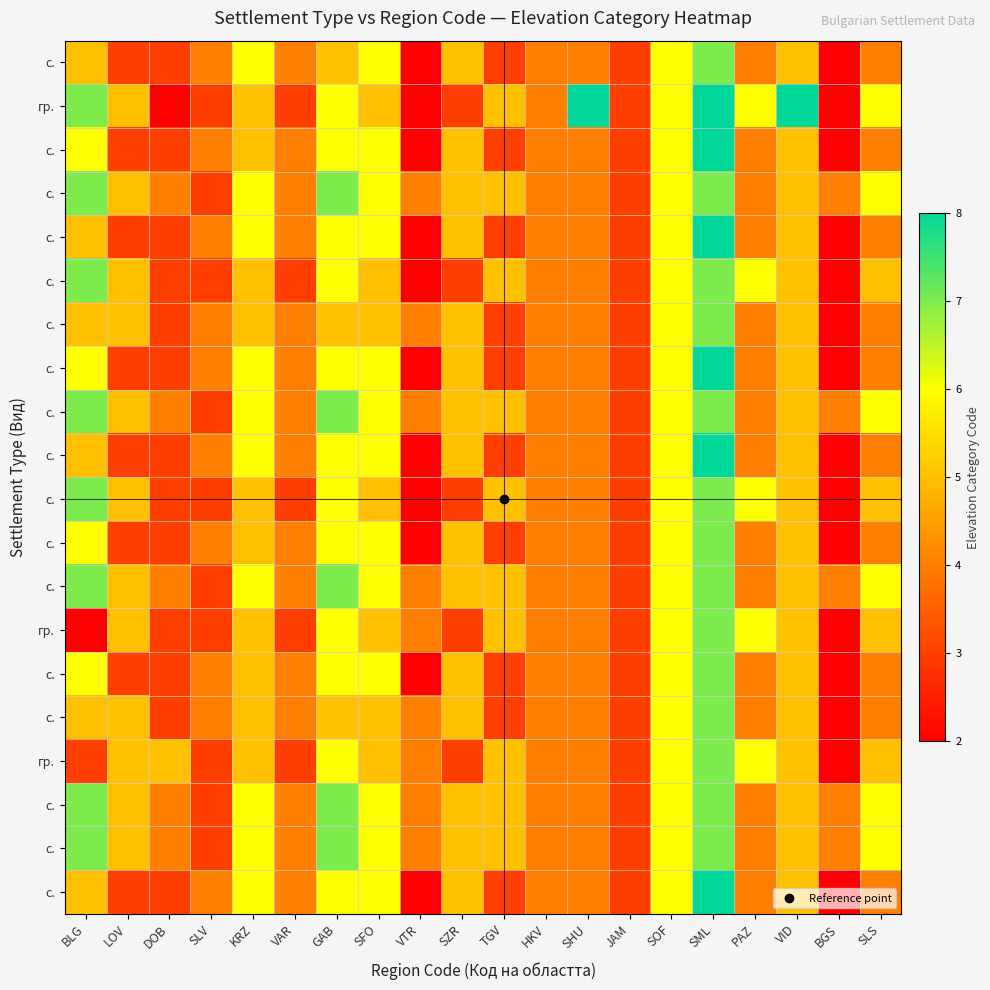

At how many categories does at least one series exceed 7?

3